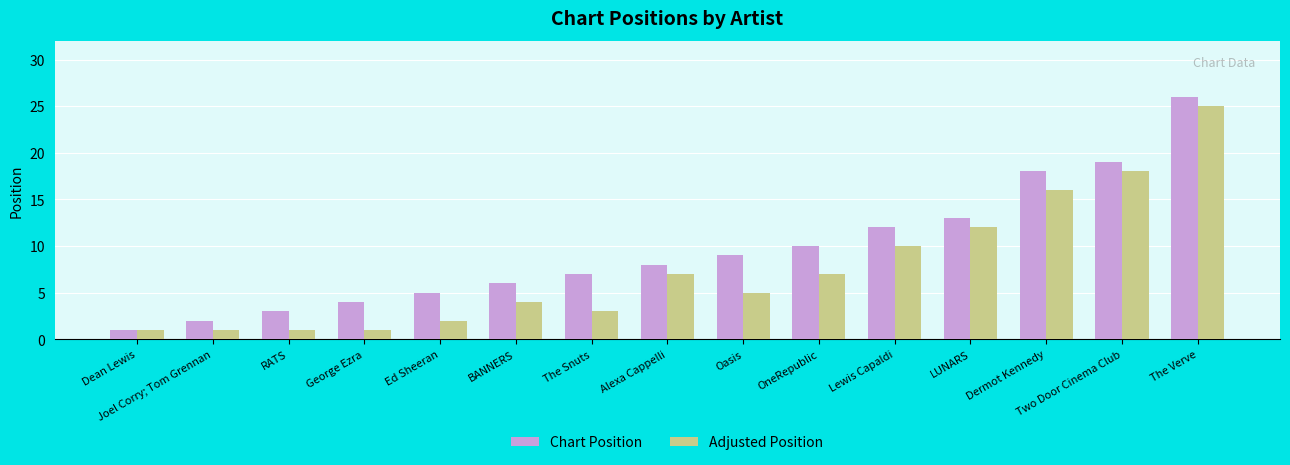

What is the difference between the second highest and second lowest values in the Adjusted Position series?

17